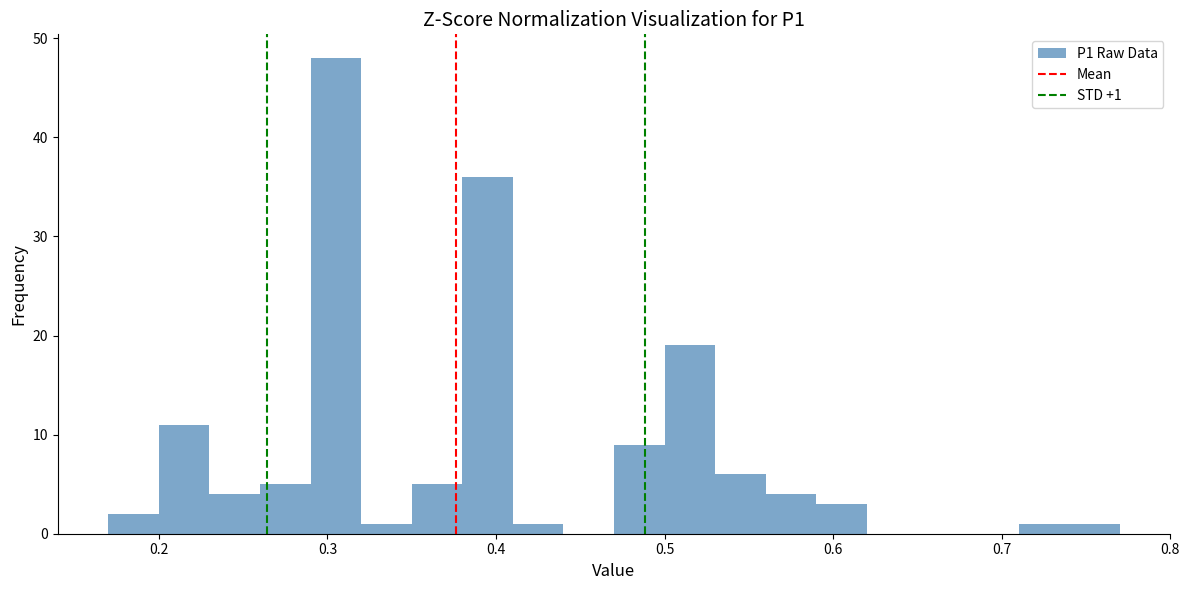

Around what value on the x-axis is the tallest bar? Give the approximate position of its centre, as read against the axis.

0.31